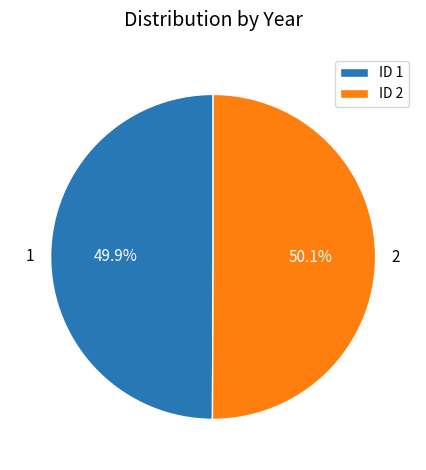

What portion of the pie excludes 1?

50.1%